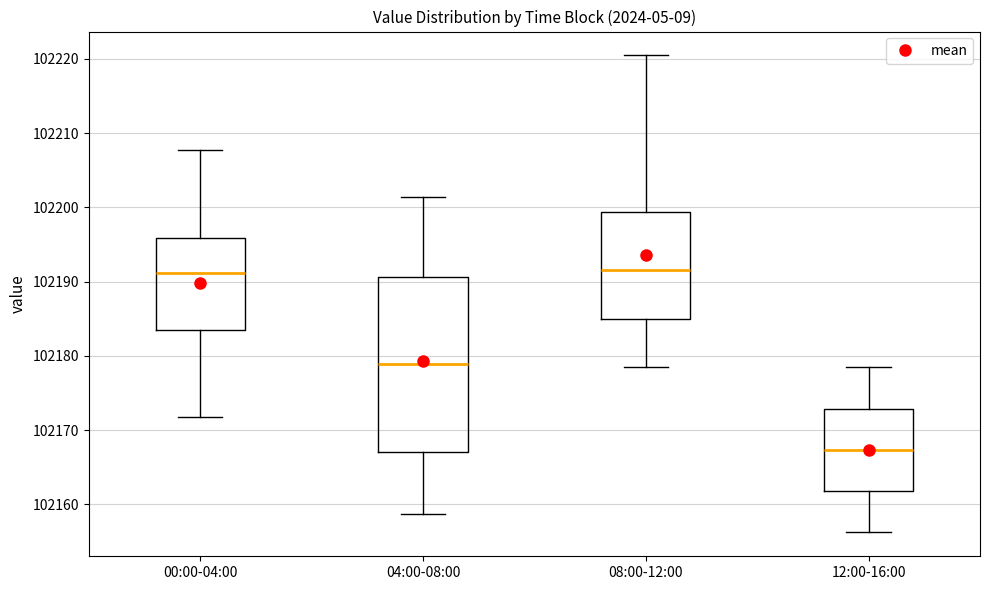

Which box has the lowest median line?

12:00-16:00